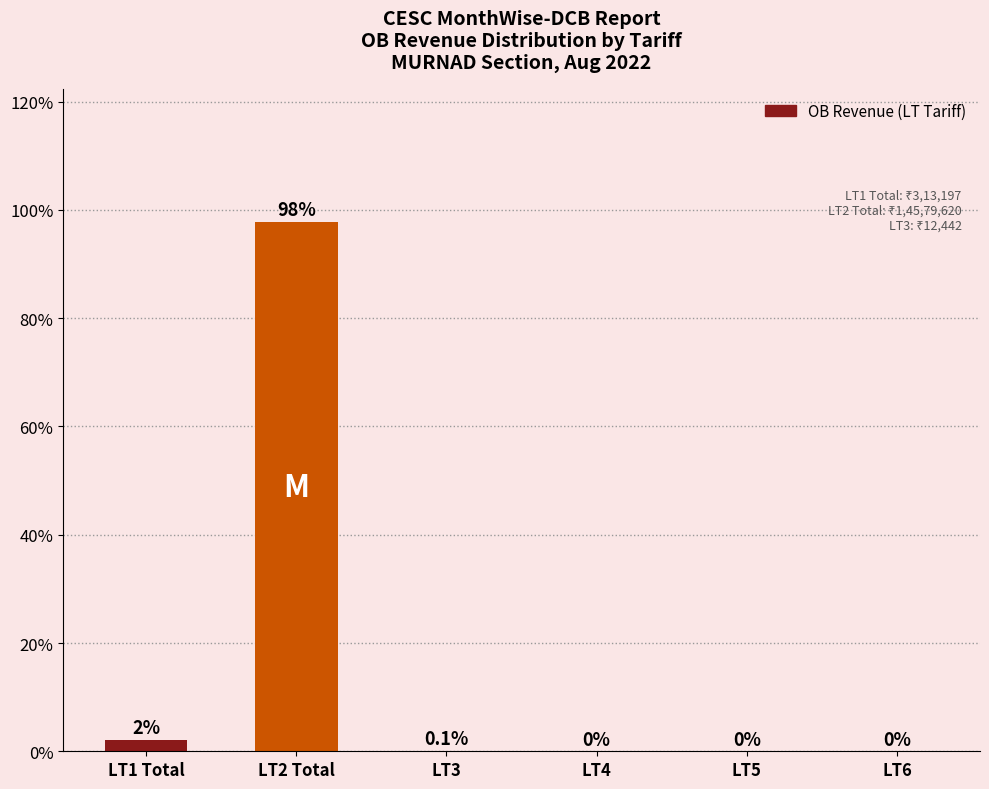

Between LT5 and LT3, which is larger?

LT3